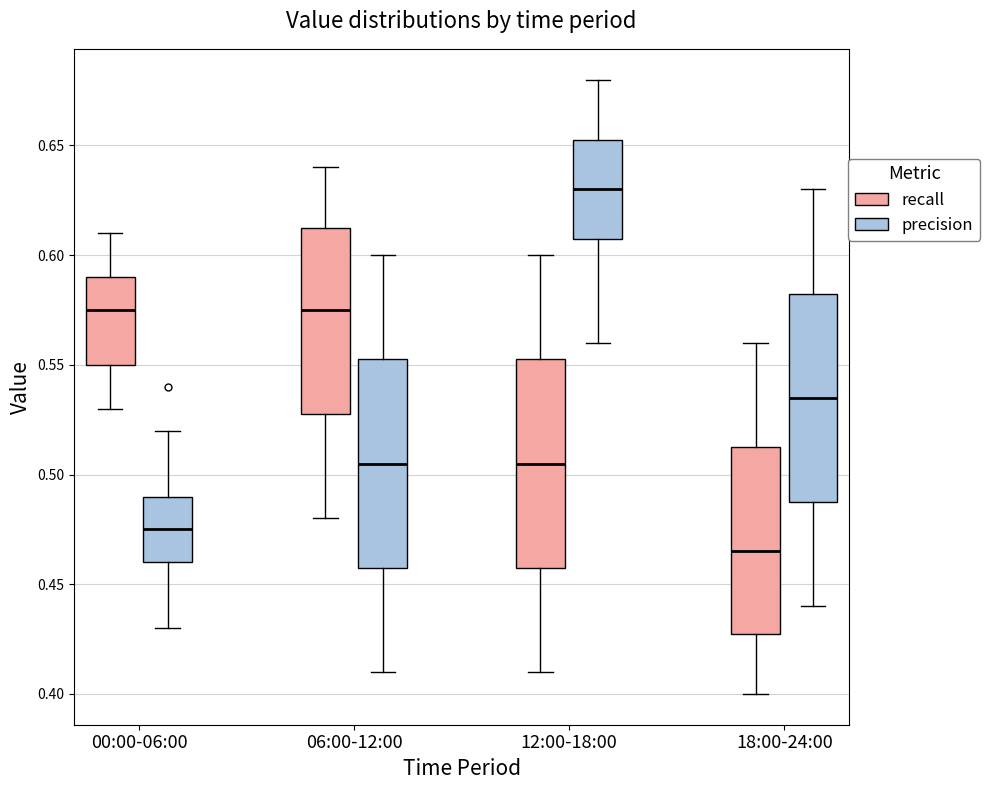

Where does the median line of the box for 18:00-24:00 (precision) sit on the y-axis? The values are not printed on the chart, so give them approximately, as read against the axis.

0.535